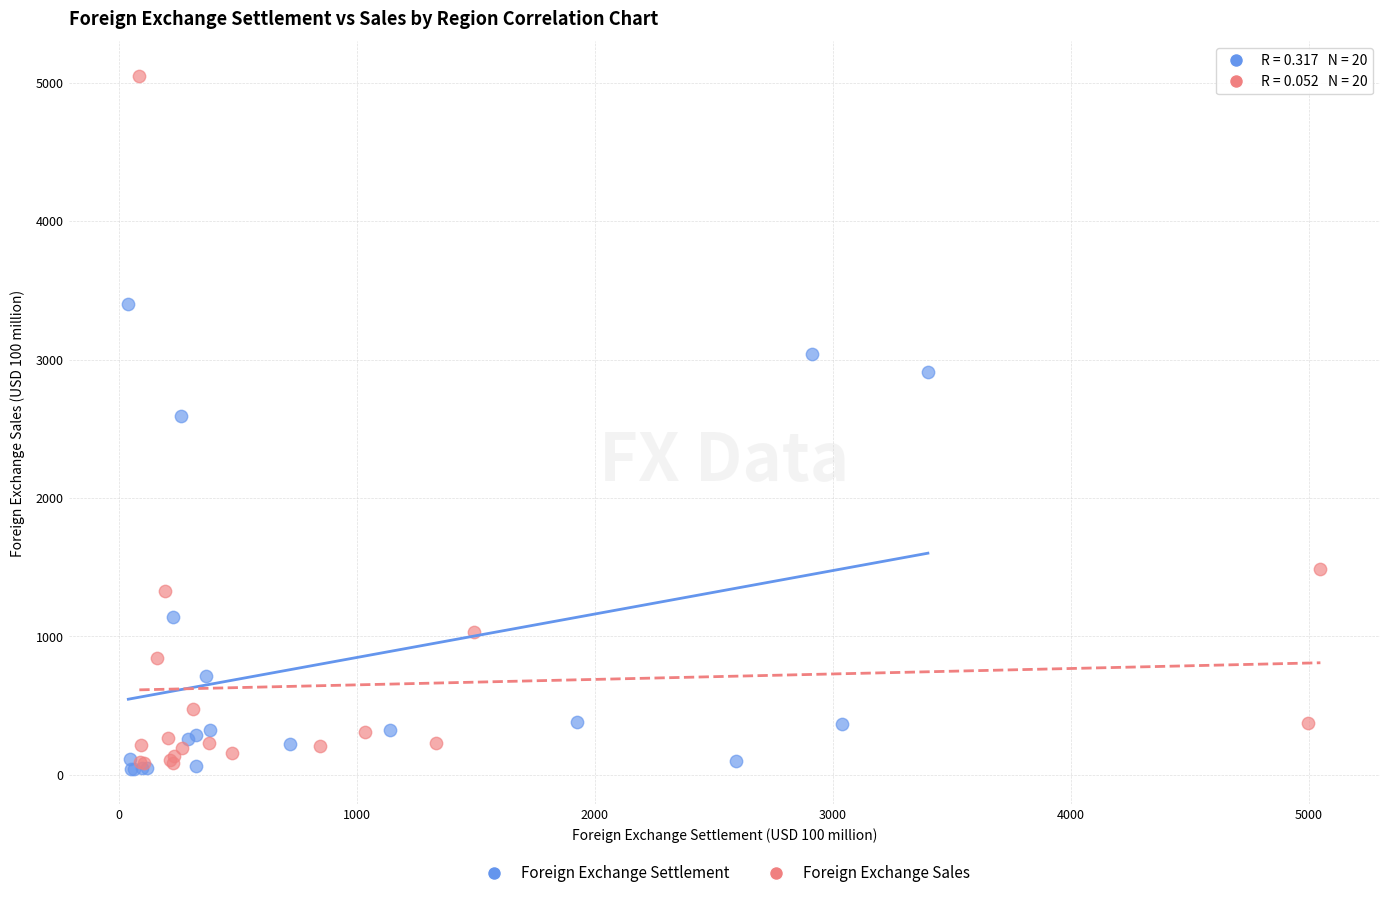

Which series has the largest Y range (max minus min)?

Foreign Exchange Sales